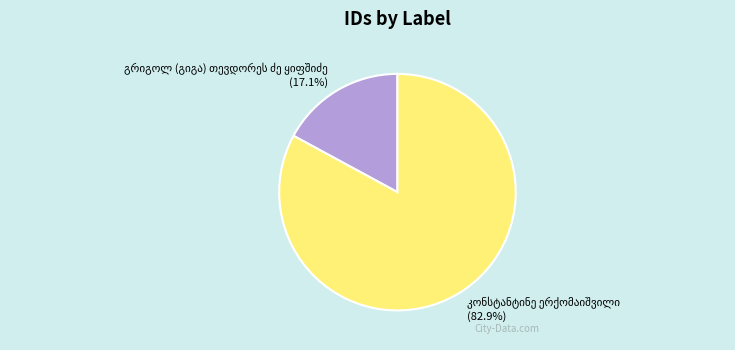

To the nearest percent, what is the average slice percentage?

50%